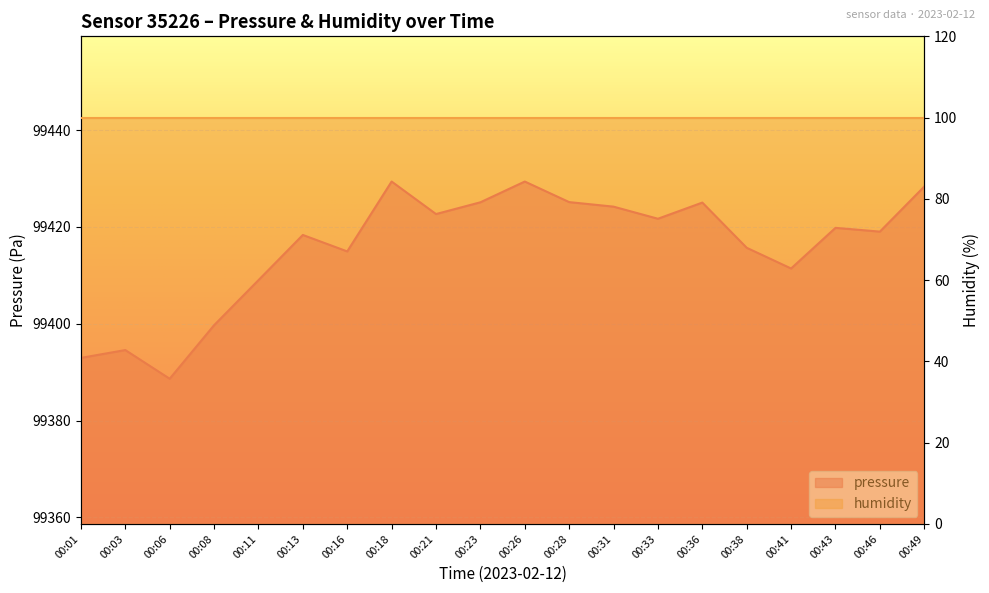

True or false: the data shows 99424.2 at 00:31.

True